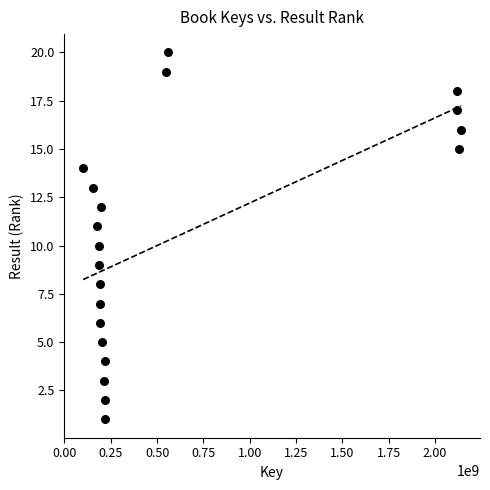

What is the range of Y values (max minus min)?

19